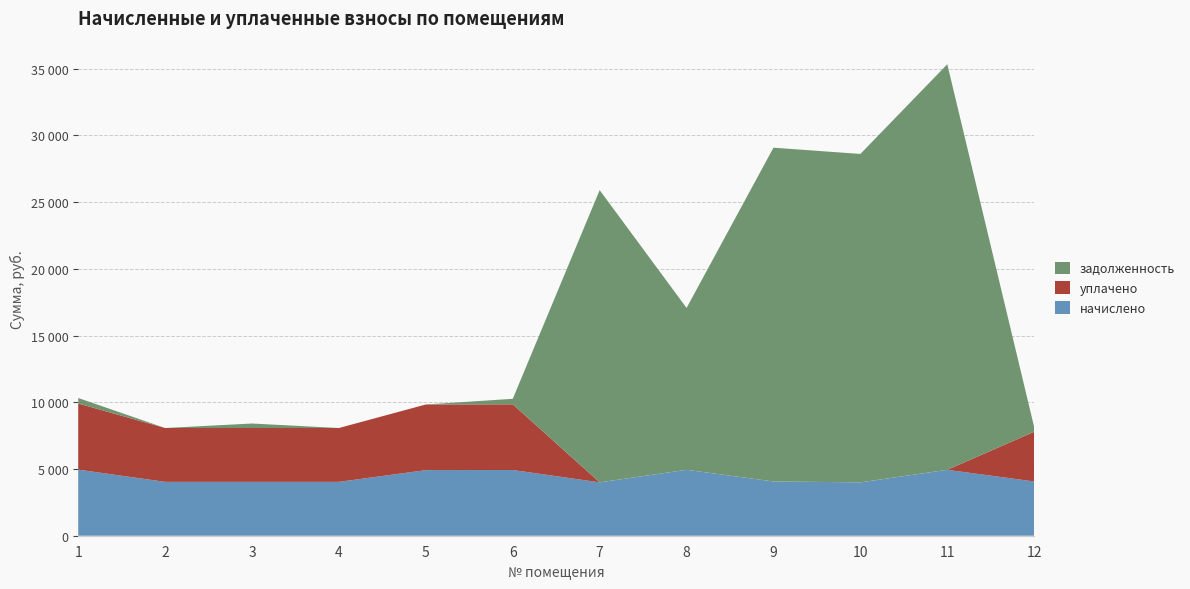

Reading left to right, list all the values displayed in this chart.

начислено: 1=4953.1	2=4035.4	3=4035.4	4=4035.4	5=4916.8	6=4924.0	7=3998.9	8=4938.6	9=4064.5	10=3998.9	11=4938.6	12=4064.5
уплачено: 1=4953.1	2=4035.4	3=4035.4	4=4035.4	5=4916.8	6=4924.0	7=0.0	8=0.0	9=0.0	10=0.0	11=0.0	12=3725.8
задолженность: 1=412.8	2=0.0	3=336.3	4=0.0	5=0.0	6=410.3	7=21893.9	8=12127.2	9=25009.5	10=24605.6	11=30387.8	12=338.7